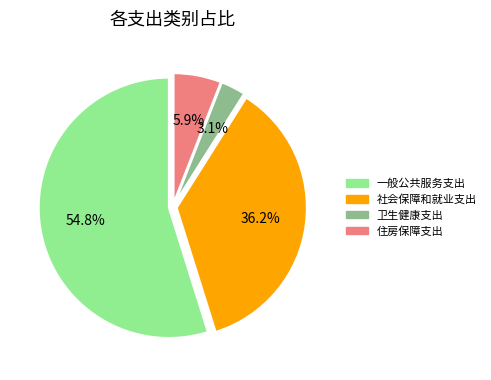

What is the smallest slice in the pie chart?

卫生健康支出